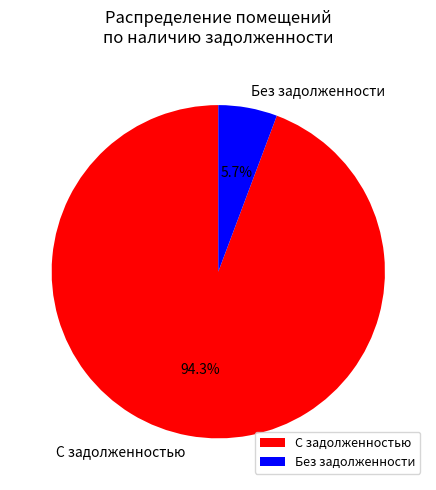

Which category has the biggest portion of the pie?

С задолженностью